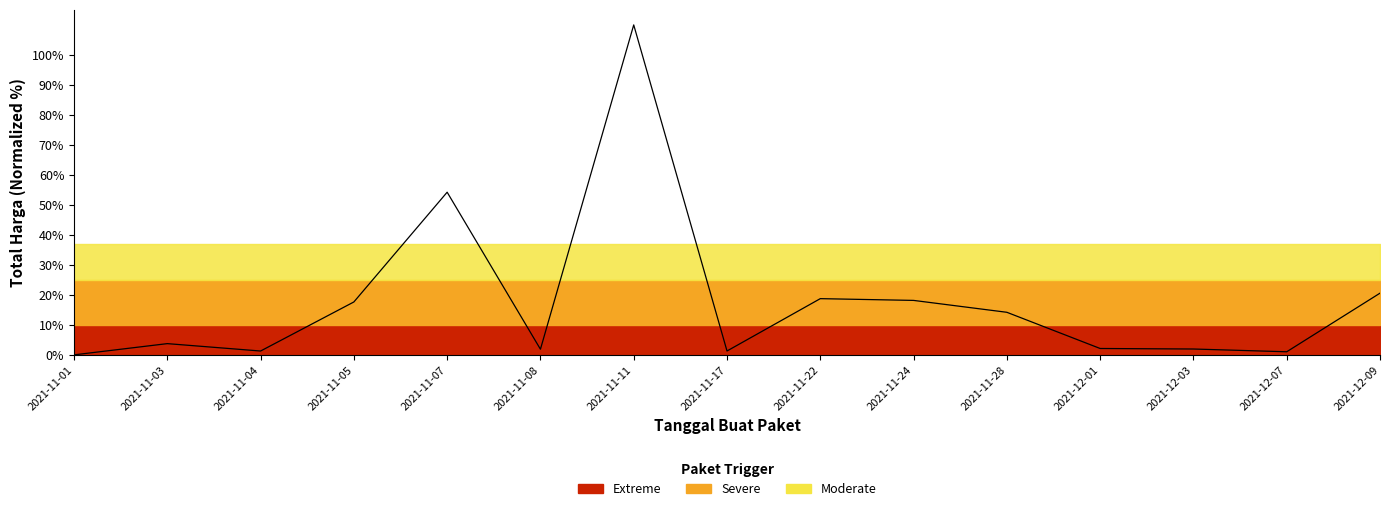

Does the chart have visible grid lines?

No